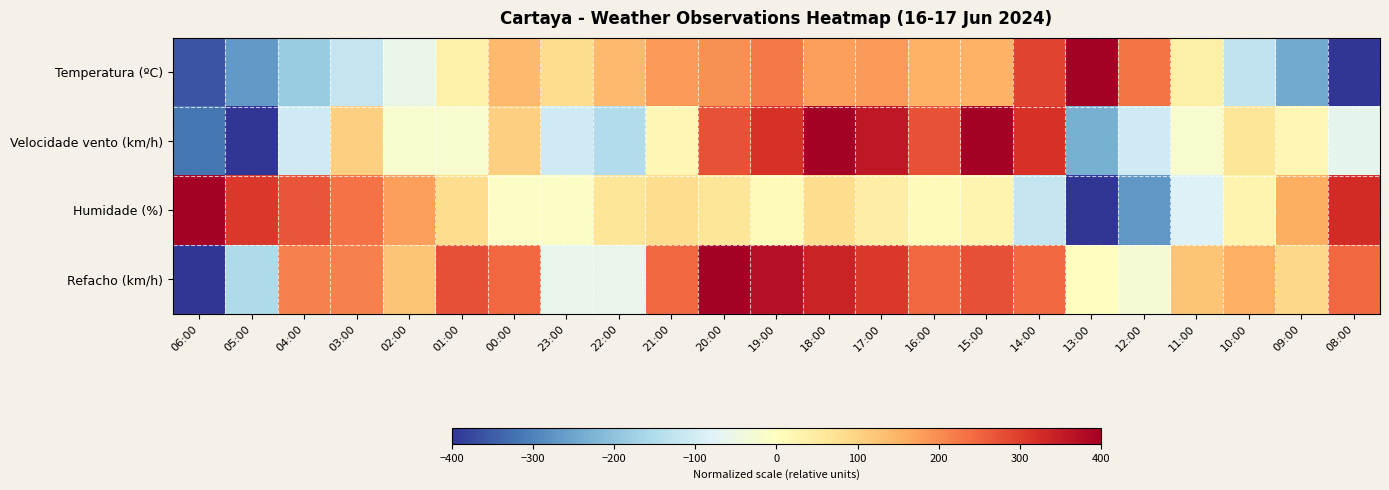

Which series has the widest spread of values?

Temperatura (ºC)